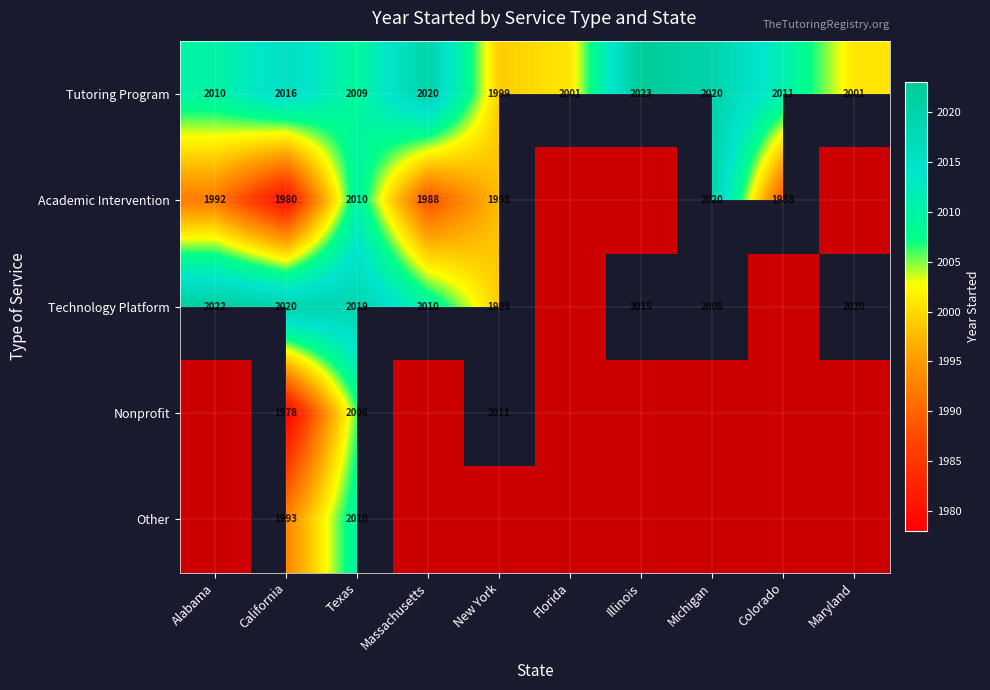

Which series changed the most between Massachusetts and Illinois?

Technology Platform